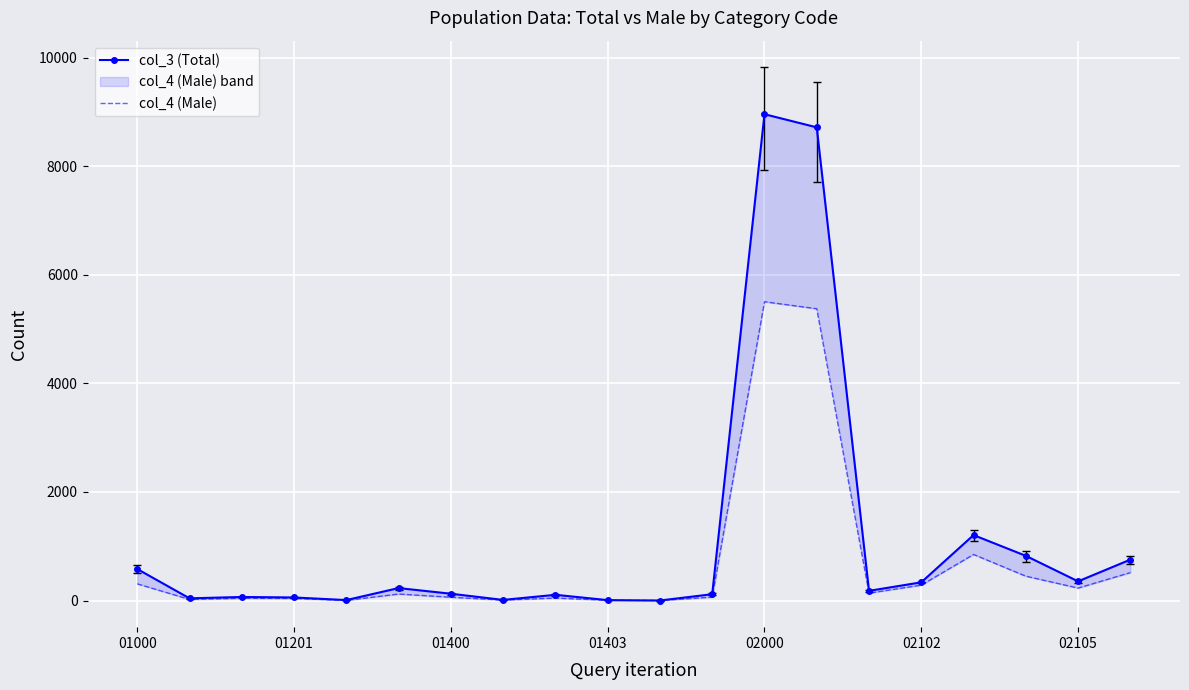

How many categories are shown in the chart?

20